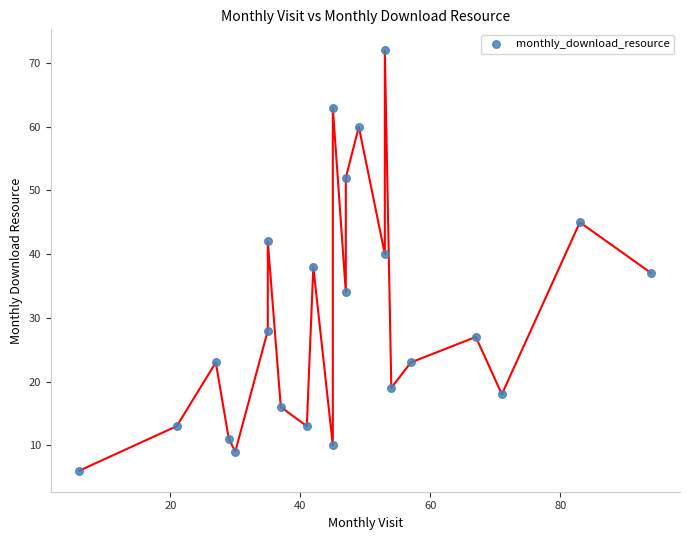

What is the range of X values (max minus min)?

88